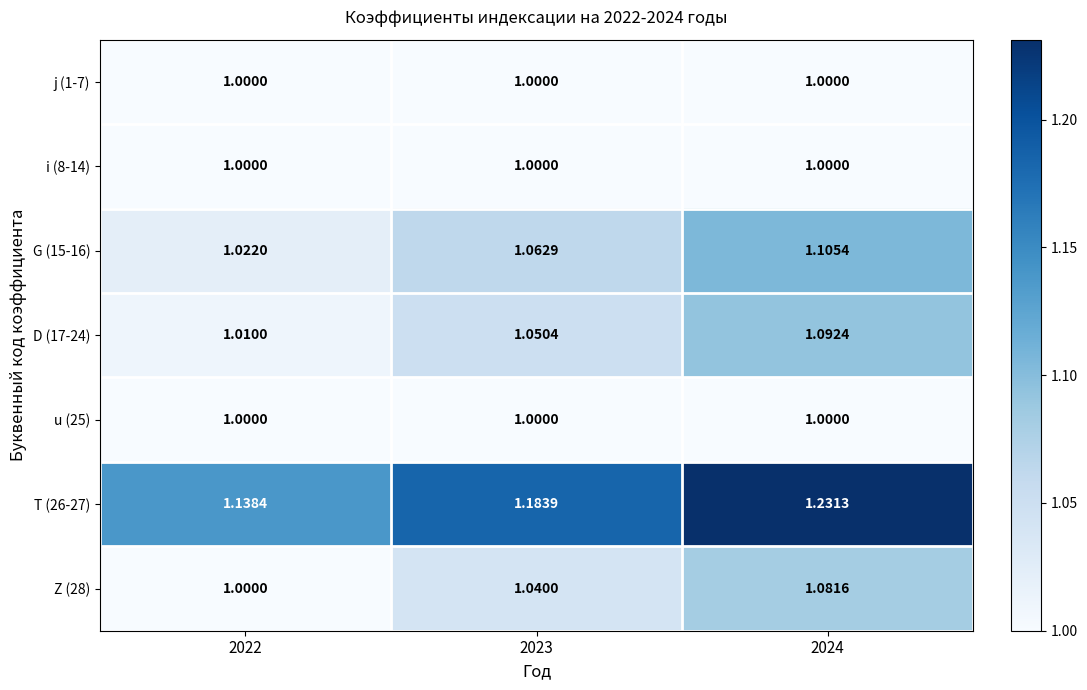

Reading left to right, what are all the values shown in this chart?

j (1-7): 2022=1.0	2023=1.0	2024=1.0
i (8-14): 2022=1.0	2023=1.0	2024=1.0
G (15-16): 2022=1.0	2023=1.1	2024=1.1
D (17-24): 2022=1.0	2023=1.1	2024=1.1
u (25): 2022=1.0	2023=1.0	2024=1.0
T (26-27): 2022=1.1	2023=1.2	2024=1.2
Z (28): 2022=1.0	2023=1.0	2024=1.1